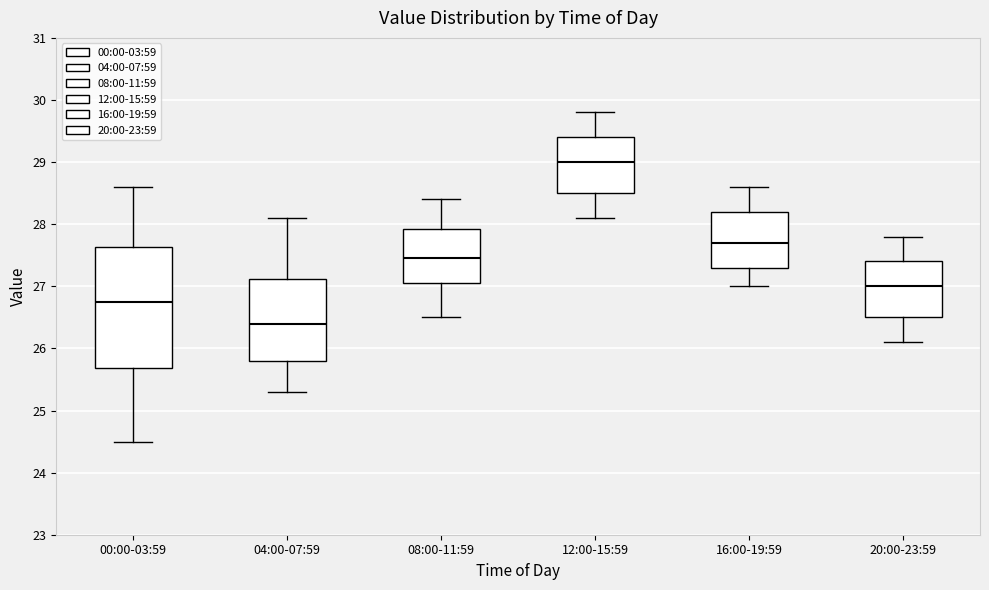

Which box's median line is the highest?

12:00-15:59